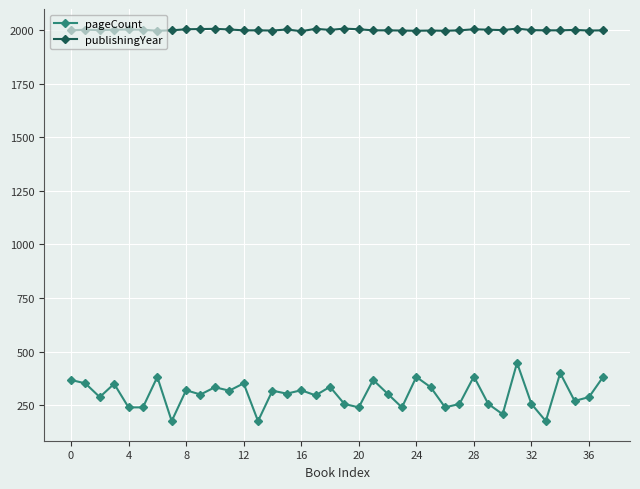

Which series has the largest total across all categories?

publishingYear